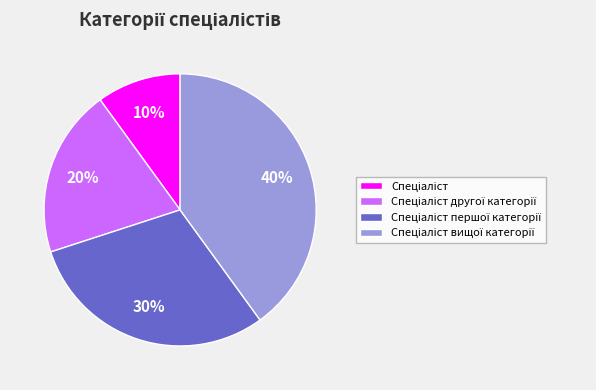

Count the number of slices in the pie.

4